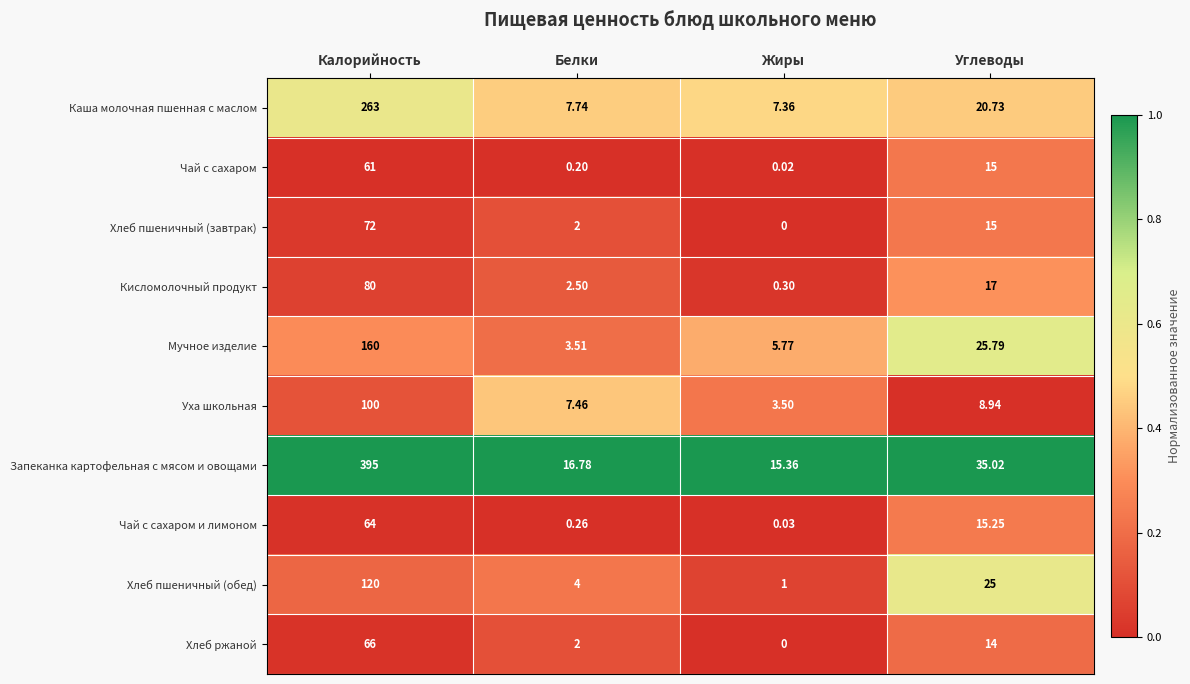

Which series has the largest range (max minus min)?

Запеканка картофельная с мясом и овощами